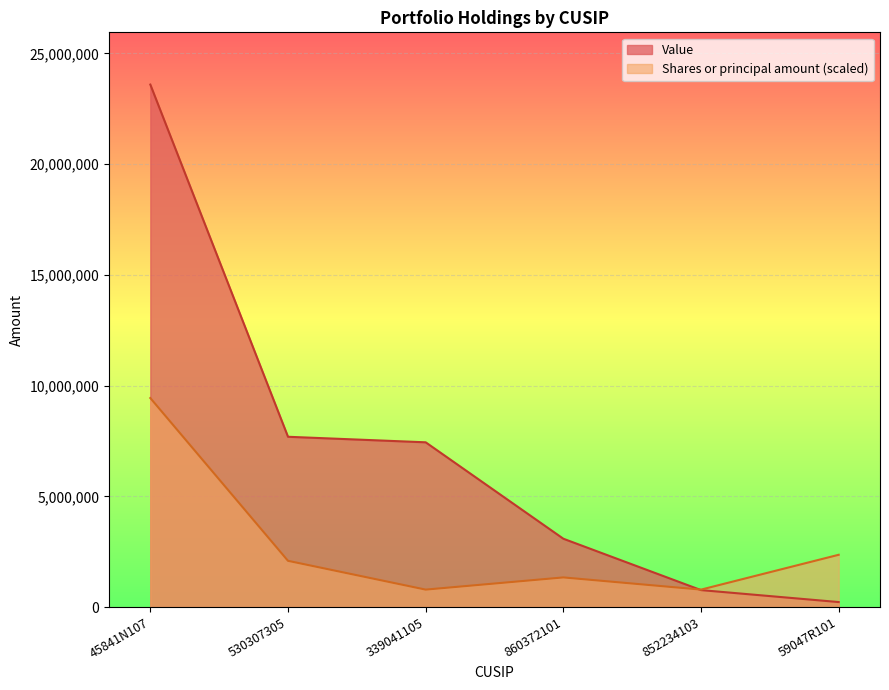

What is the sum of the Value values at 860372101 and 59047R101?

3308000.0